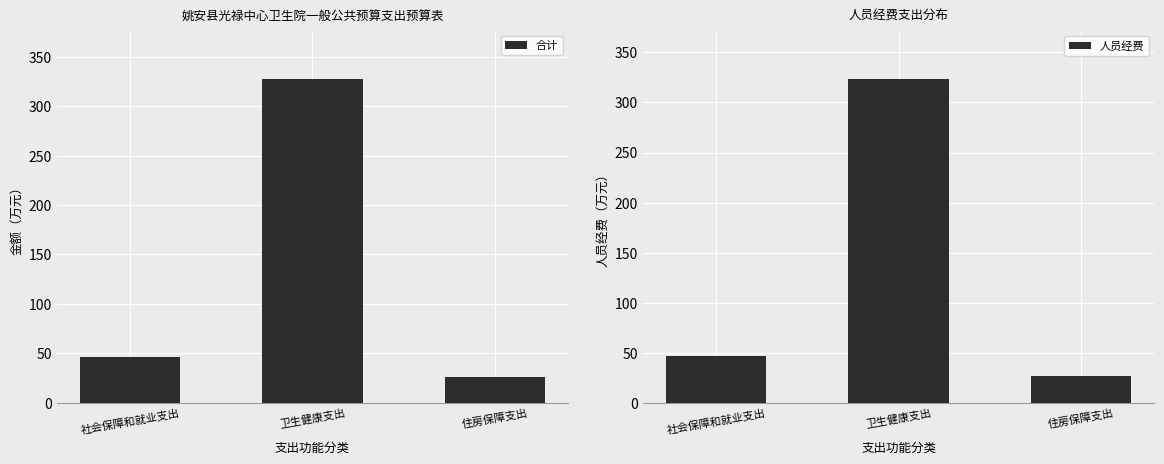

What is the label of the 3rd bar from the left?

住房保障支出